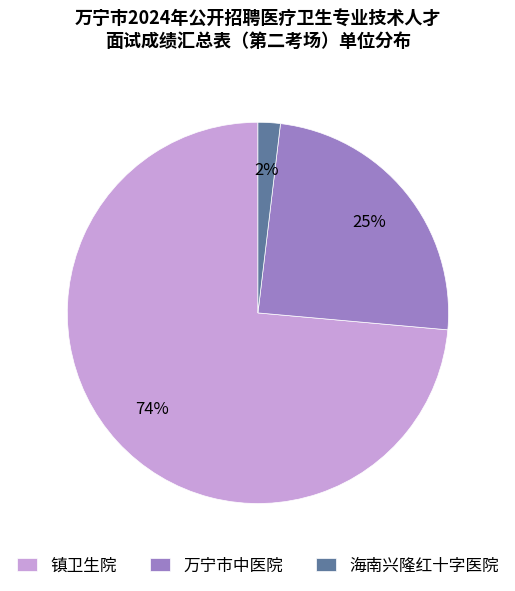

To the nearest percent, what is the combined percentage of 镇卫生院 and 海南兴隆红十字医院?

75%